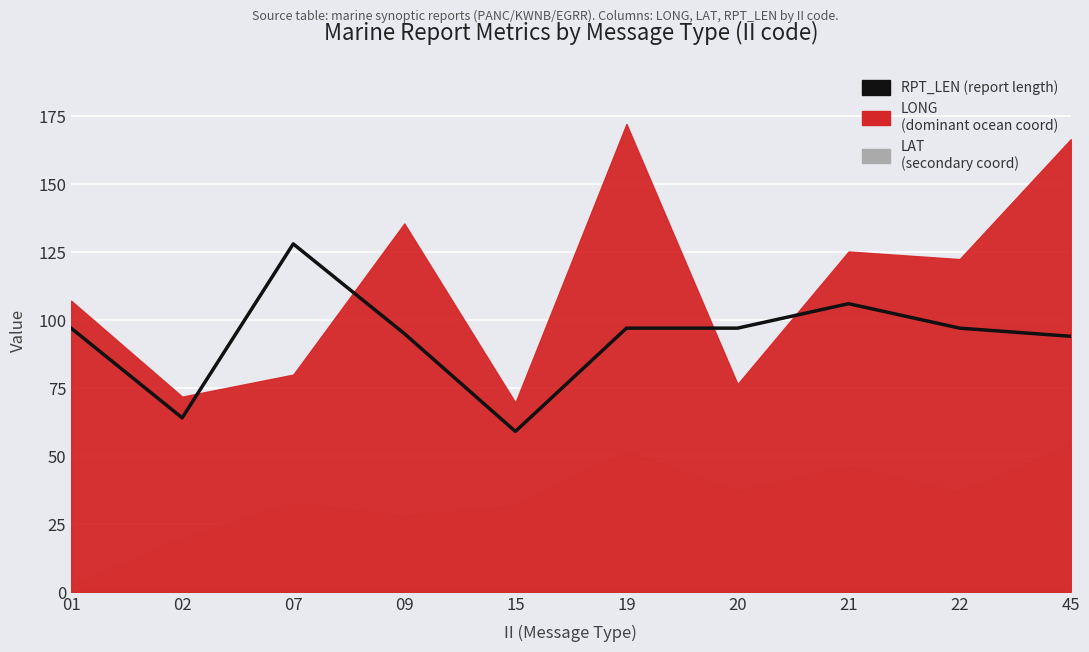

What is the sum of all values?

934